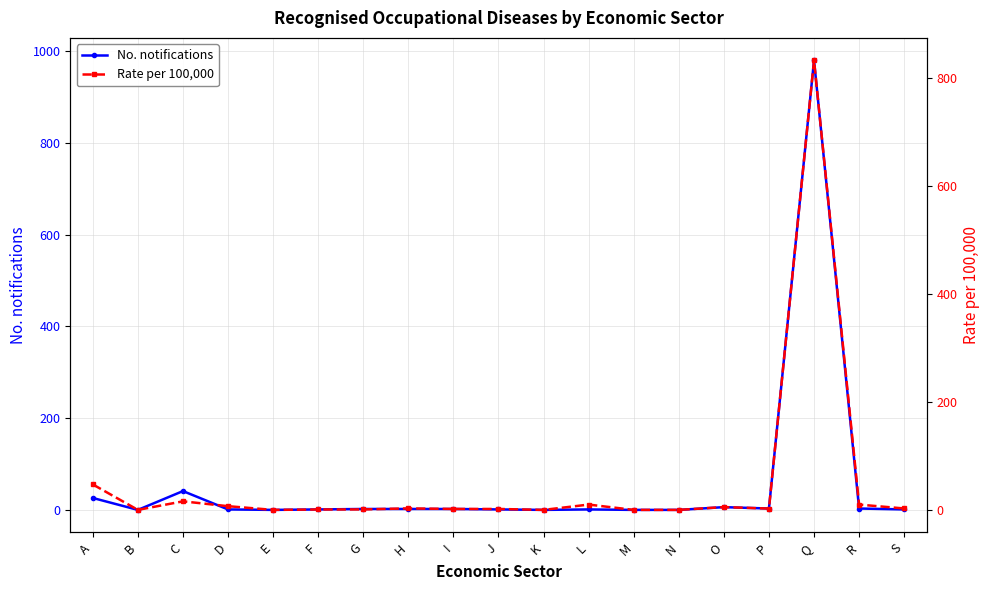

At how many categories does at least one series exceed 452?

1